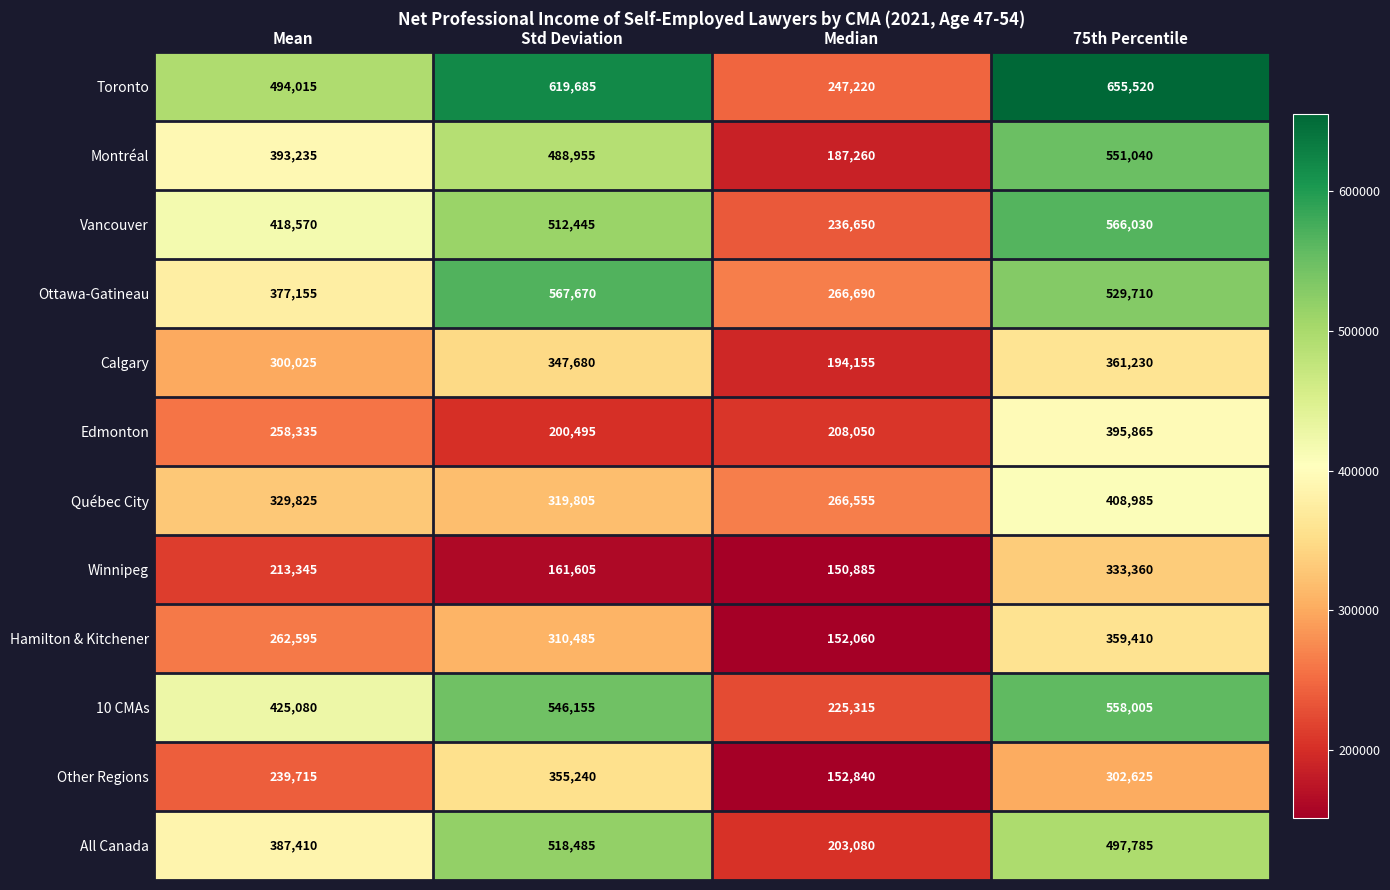

What is the greatest value displayed?

655520